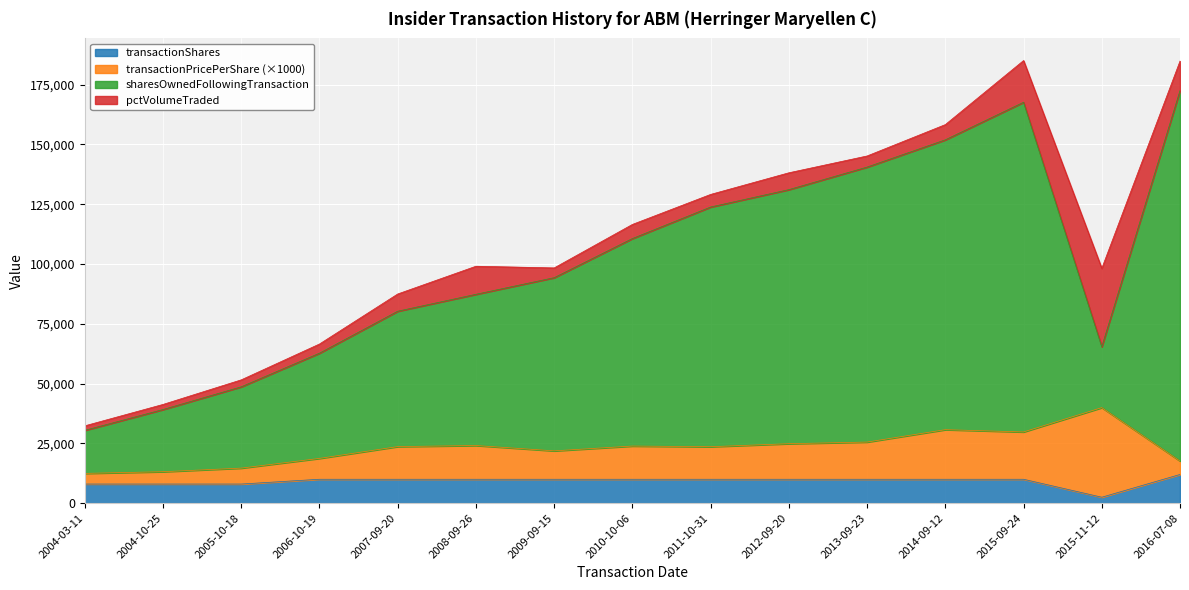

Between 2010-10-06 and 2011-10-31, which series saw the biggest shift?

sharesOwnedFollowingTransaction